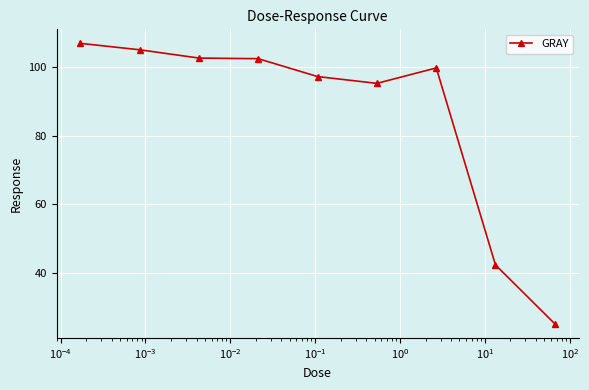

What is the smallest value displayed?

25.0